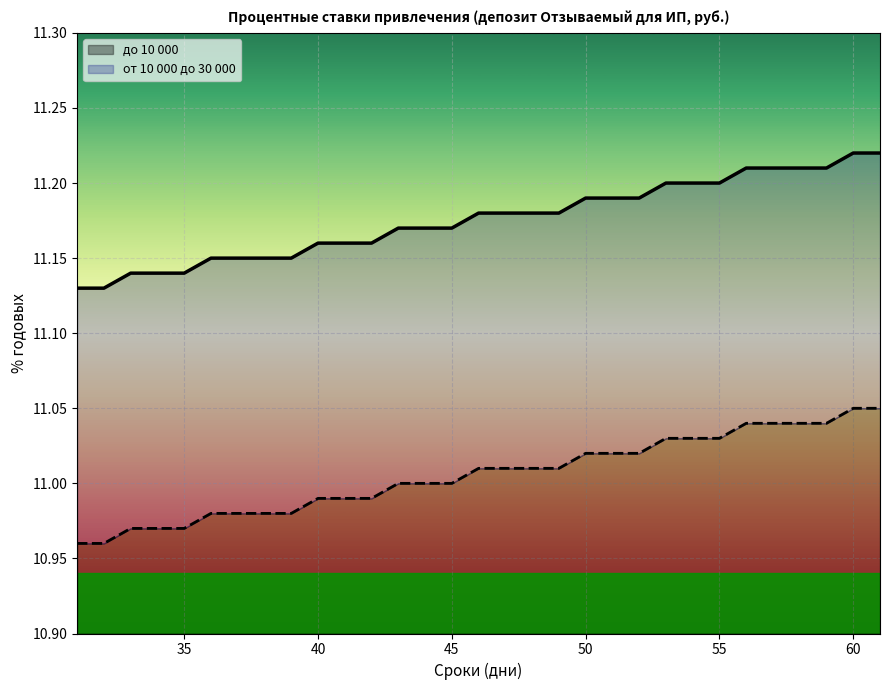

Which has a higher value, 42 or 40?

42